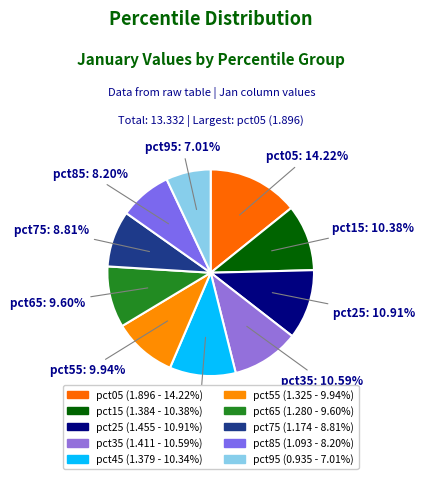

Is pct45 the majority of the pie?

No